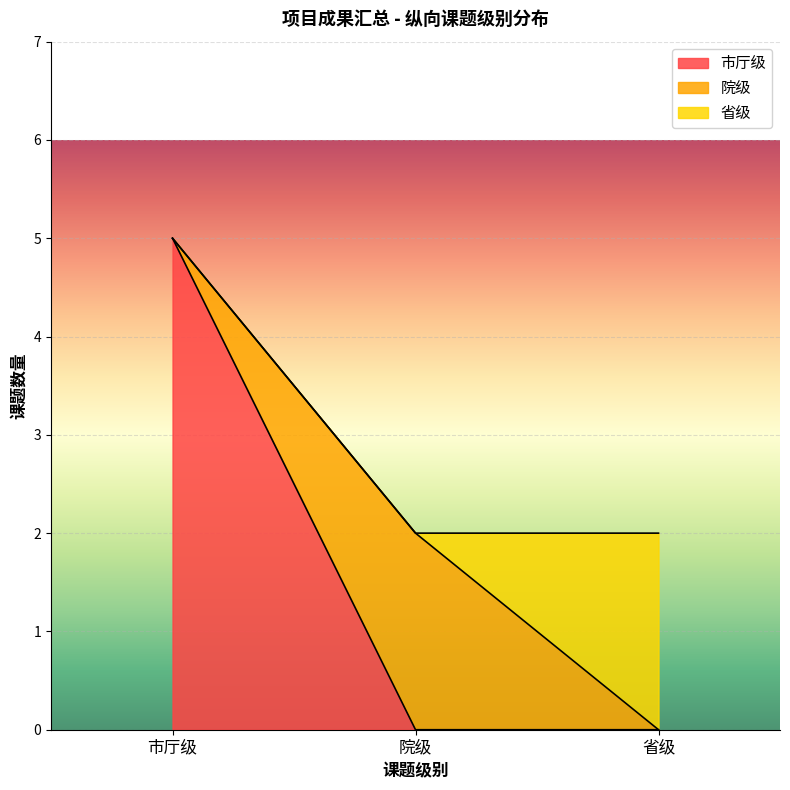

The value of 市厅级 at 市厅级 is 5. True or false?

True